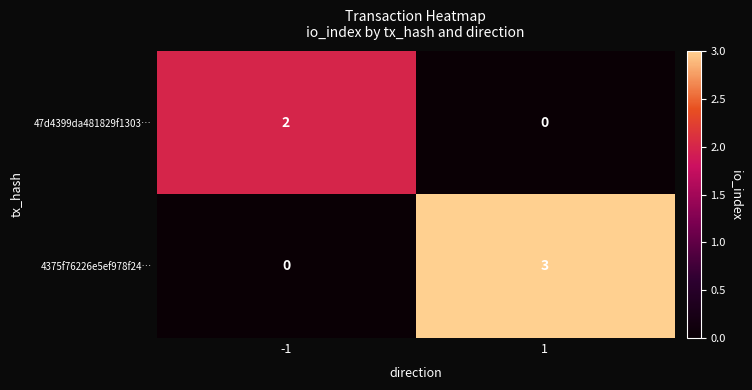

Reading right to left, transcribe all the data shown in this chart.

47d4399da481829f1303…: 0	2
4375f76226e5ef978f24…: 3	0